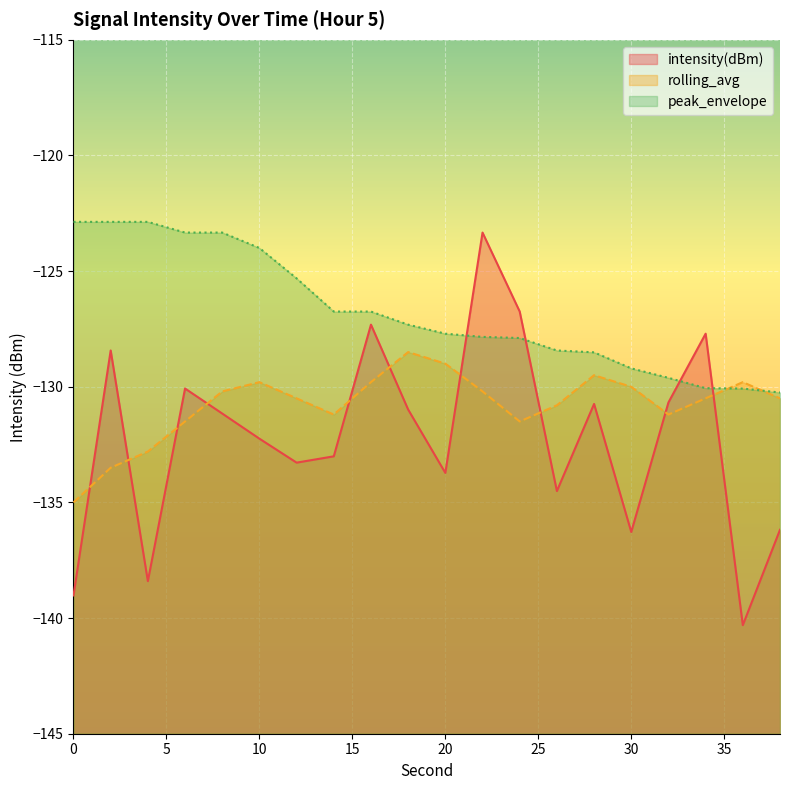

Reading left to right, transcribe all the data shown in this chart.

intensity(dBm): 0=-139.0	2=-128.4	4=-138.4	6=-130.1	8=-131.2	10=-132.2	12=-133.3	14=-133.0	16=-127.3	18=-131.0	20=-133.7	22=-123.3	24=-126.7	26=-134.5	28=-130.7	30=-136.3	32=-130.7	34=-127.7	36=-140.3	38=-136.2
rolling_avg: 0=-135.0	2=-133.5	4=-132.8	6=-131.5	8=-130.2	10=-129.8	12=-130.5	14=-131.2	16=-129.8	18=-128.5	20=-129.0	22=-130.2	24=-131.5	26=-130.8	28=-129.5	30=-130.0	32=-131.2	34=-130.5	36=-129.8	38=-130.5
peak_envelope: 0=-122.9	2=-122.9	4=-122.9	6=-123.3	8=-123.3	10=-124.0	12=-125.3	14=-126.7	16=-126.7	18=-127.3	20=-127.7	22=-127.8	24=-127.9	26=-128.4	28=-128.5	30=-129.2	32=-129.6	34=-130.1	36=-130.1	38=-130.2